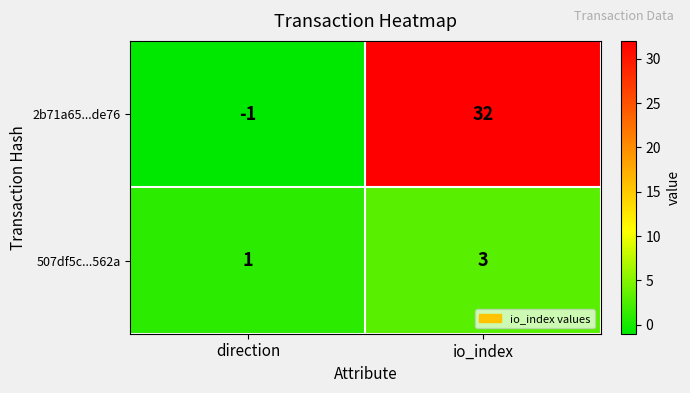

The value of 2b71a65...de76 at io_index is 21. True or false?

False